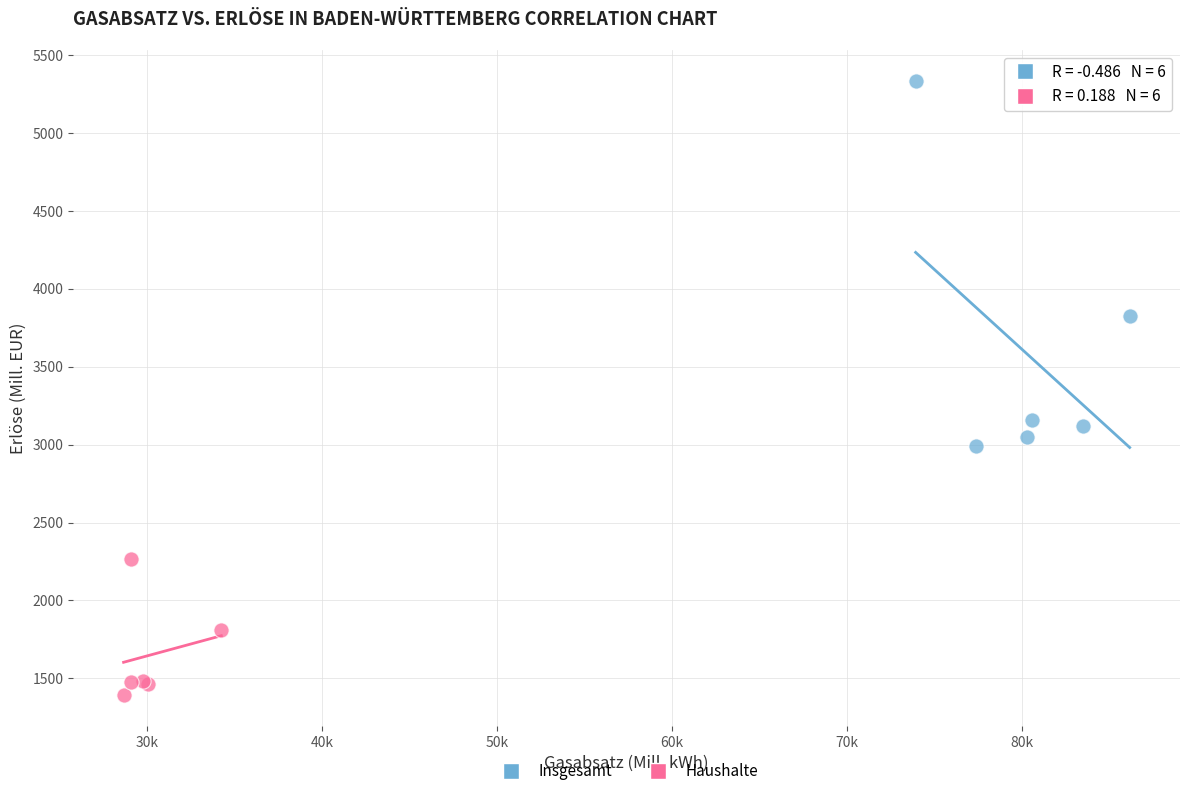

Which series reaches the minimum Y coordinate?

Haushalte